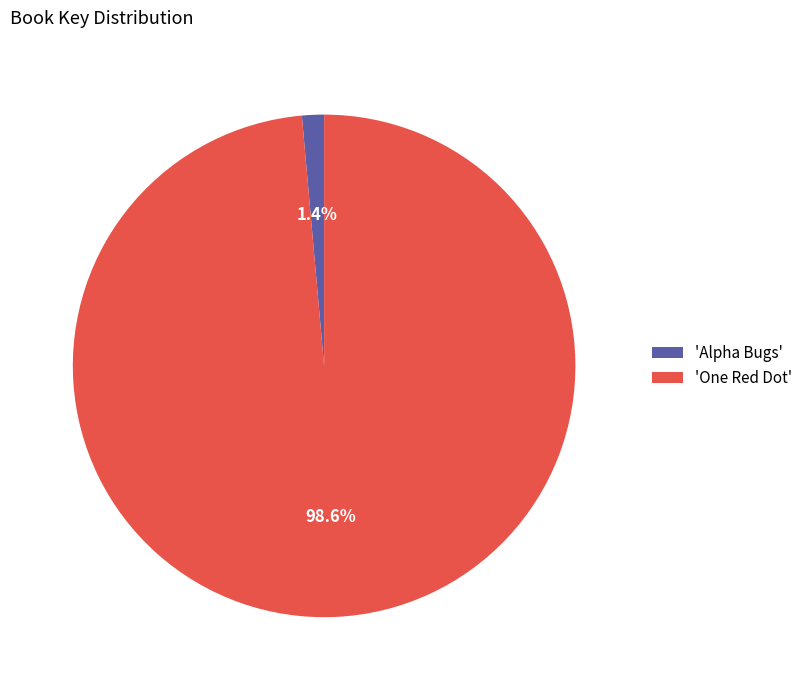

Count the number of slices in the pie.

2